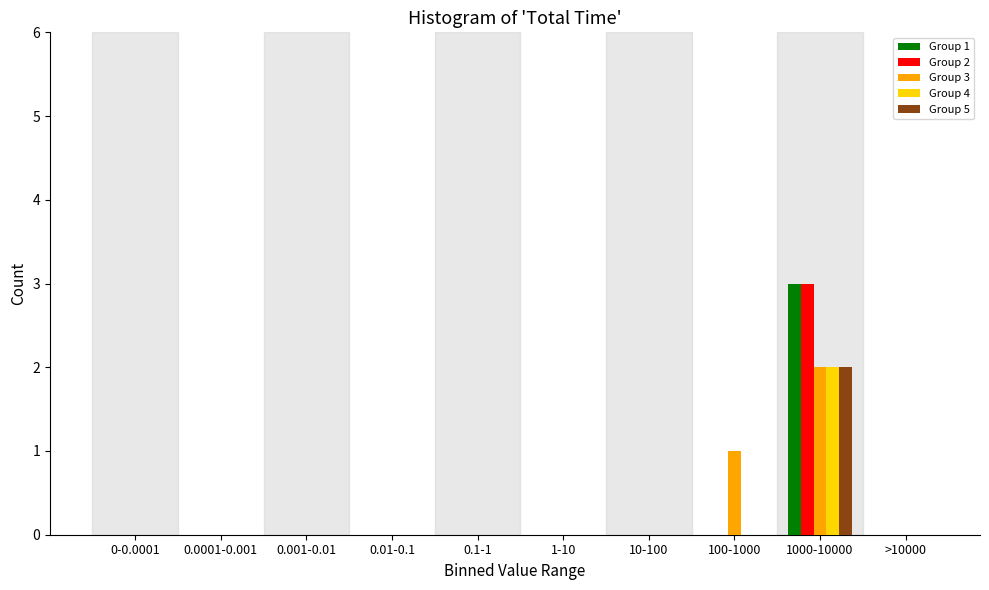

Is it true that Group 4 equals 1 at >10000?

False